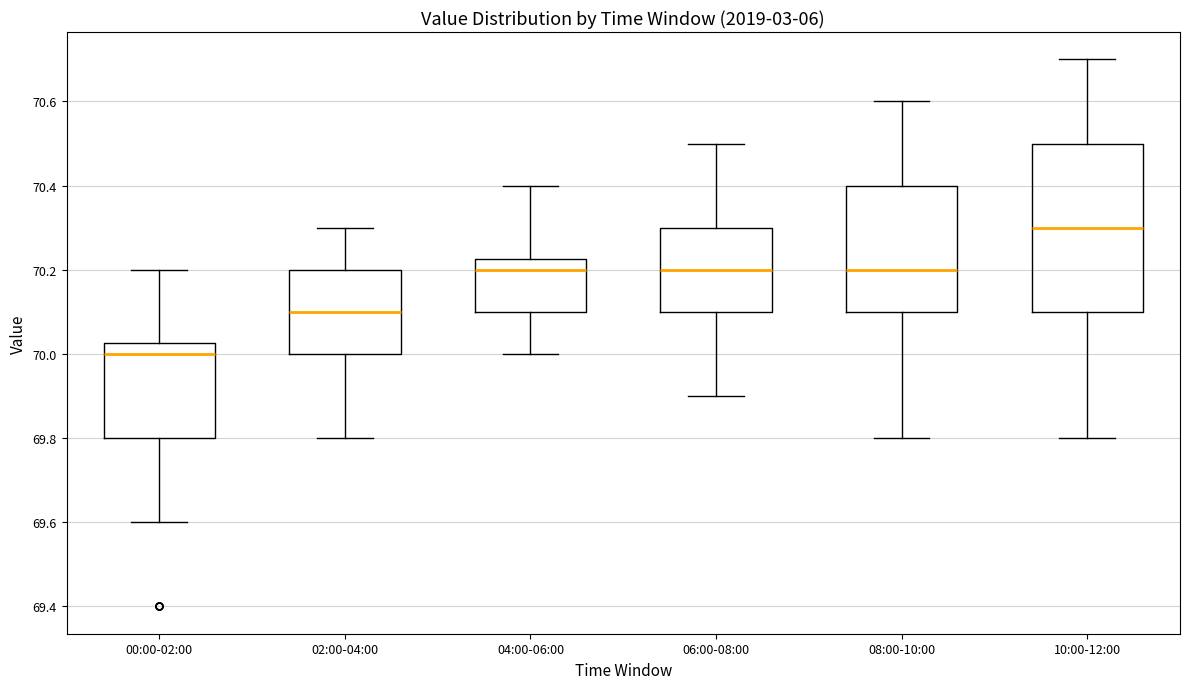

Which box is the tallest, from its lower edge to its upper edge?

10:00-12:00